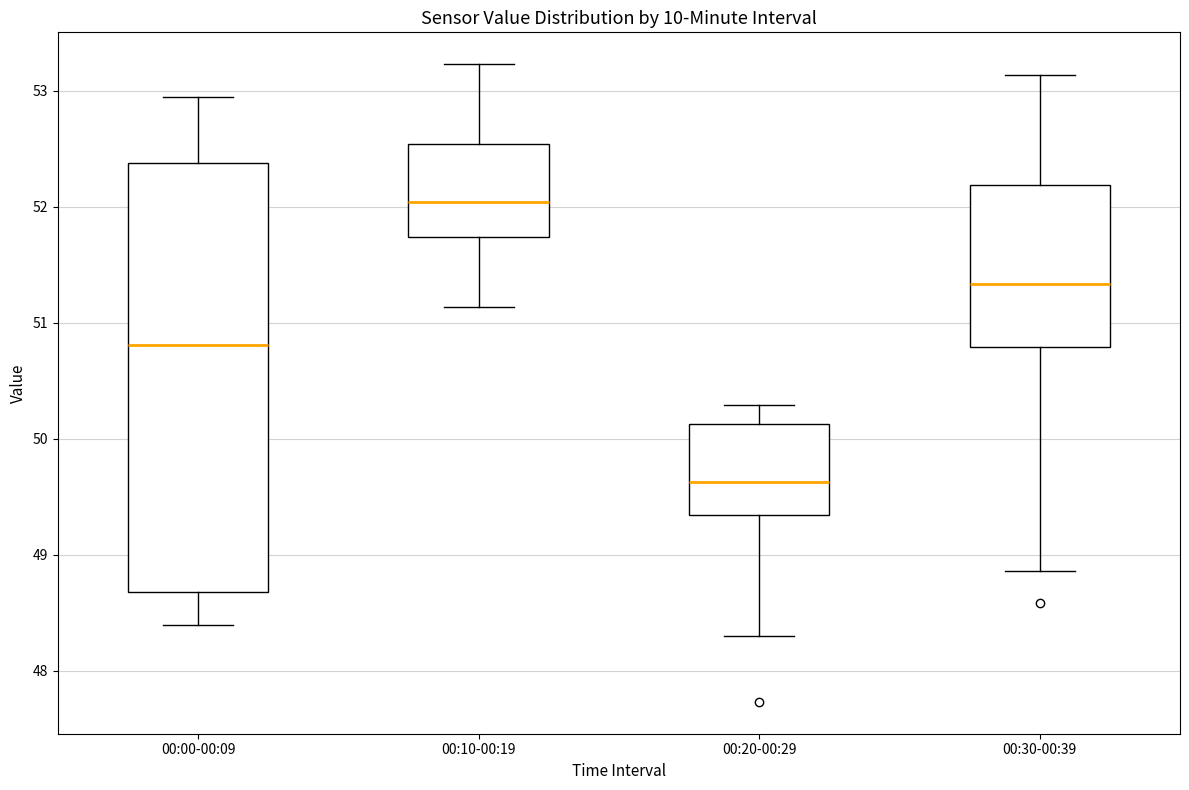

Comparing the boxes themselves (not the whiskers), which one is the tallest?

00:00-00:09